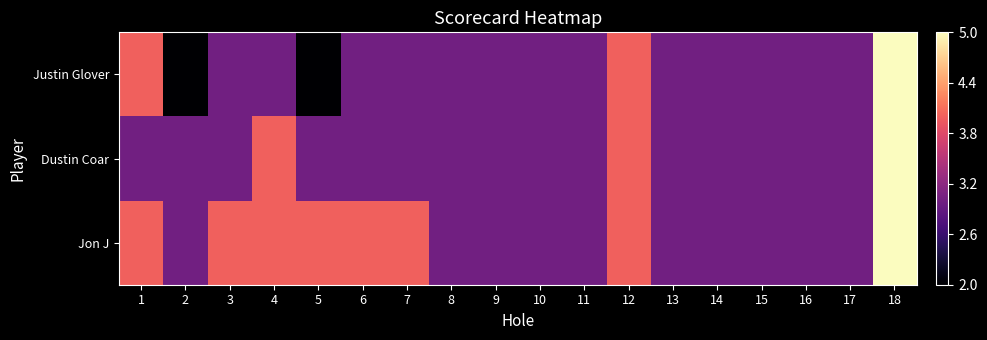

Between 15 and 13, which is larger?

15